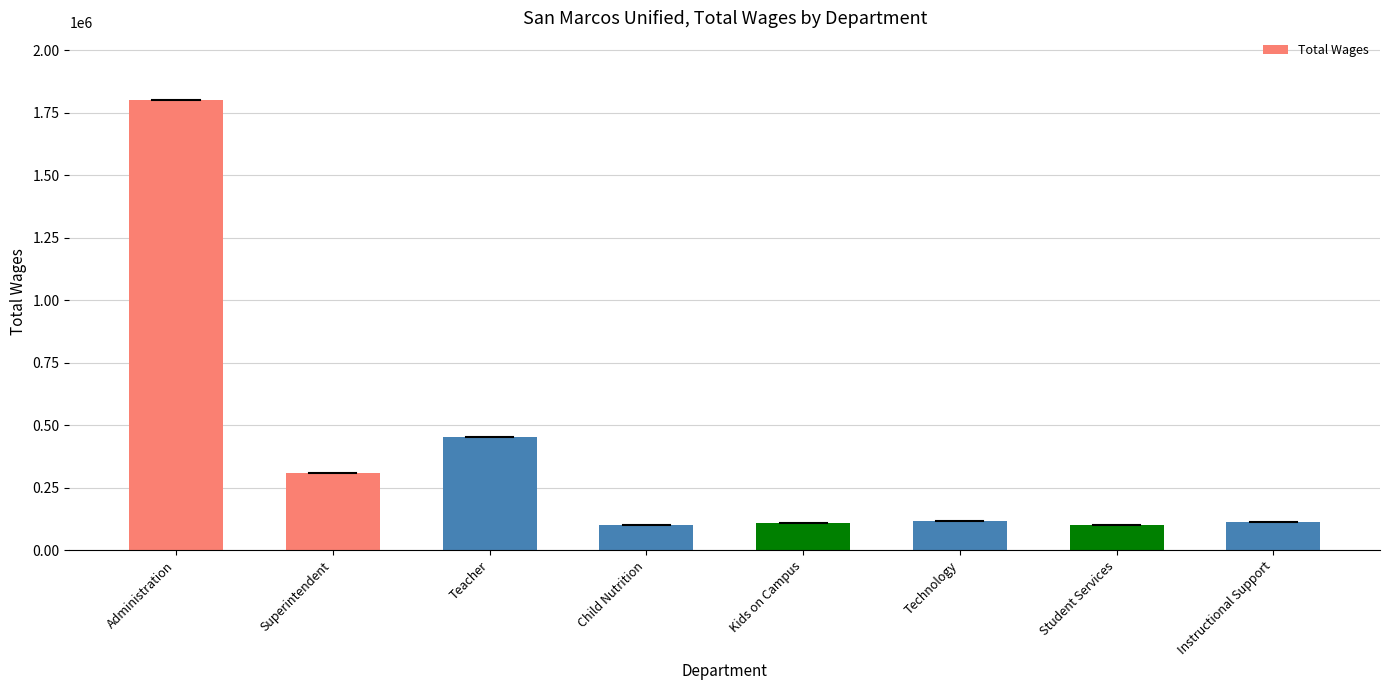

What is the sum of all values?

3107598